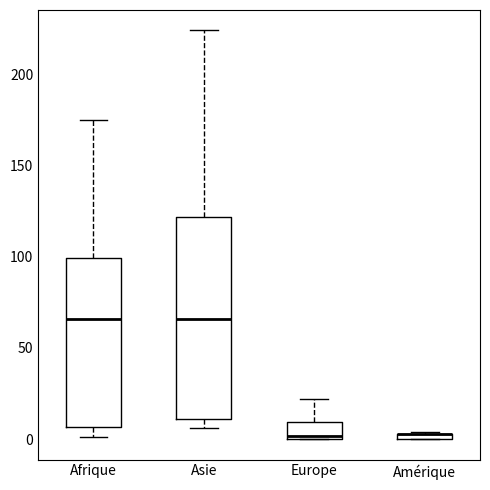

Where is the lower edge of the box for Europe on the y-axis? The values are not printed on the chart, so give them approximately, as read against the axis.

0